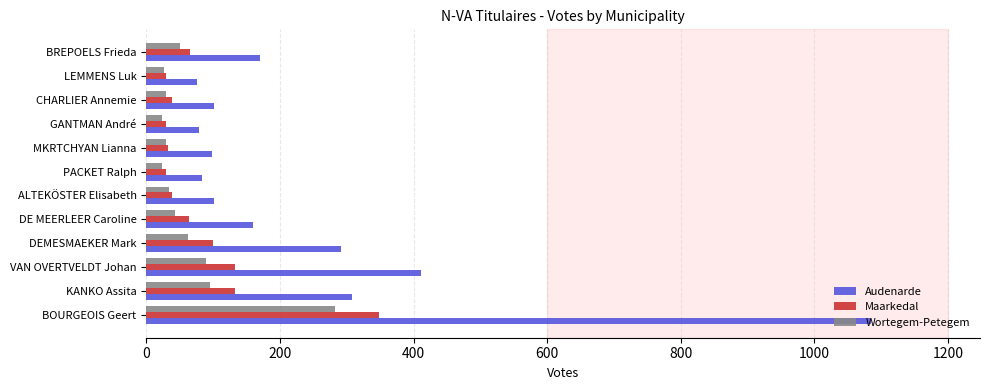

Rank the series by their maximum value, from lowest to highest.

Wortegem-Petegem, Maarkedal, Audenarde